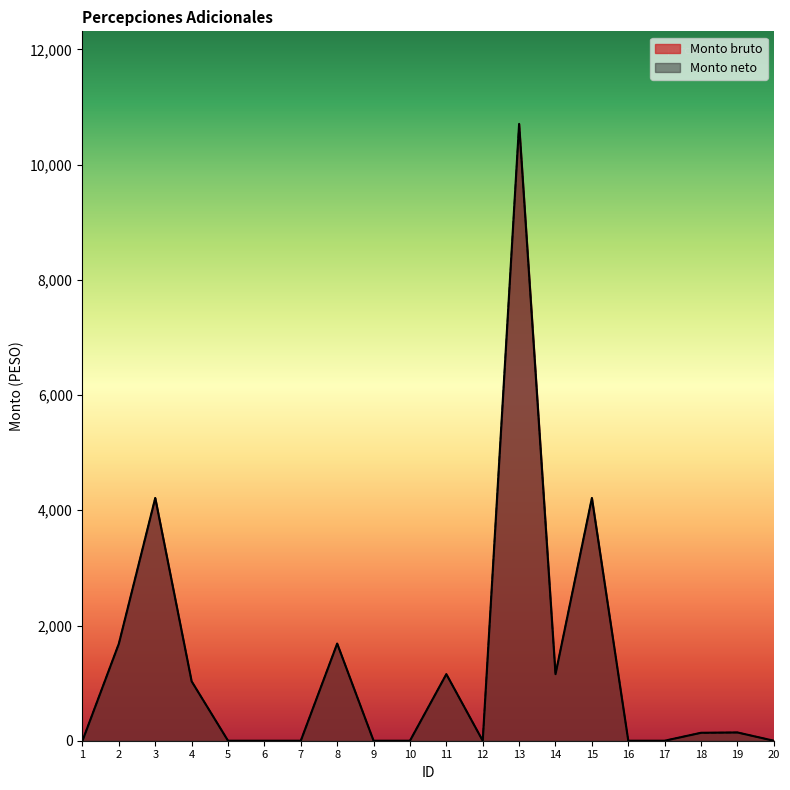

True or false: Monto bruto and Monto neto intersect in this chart.

False